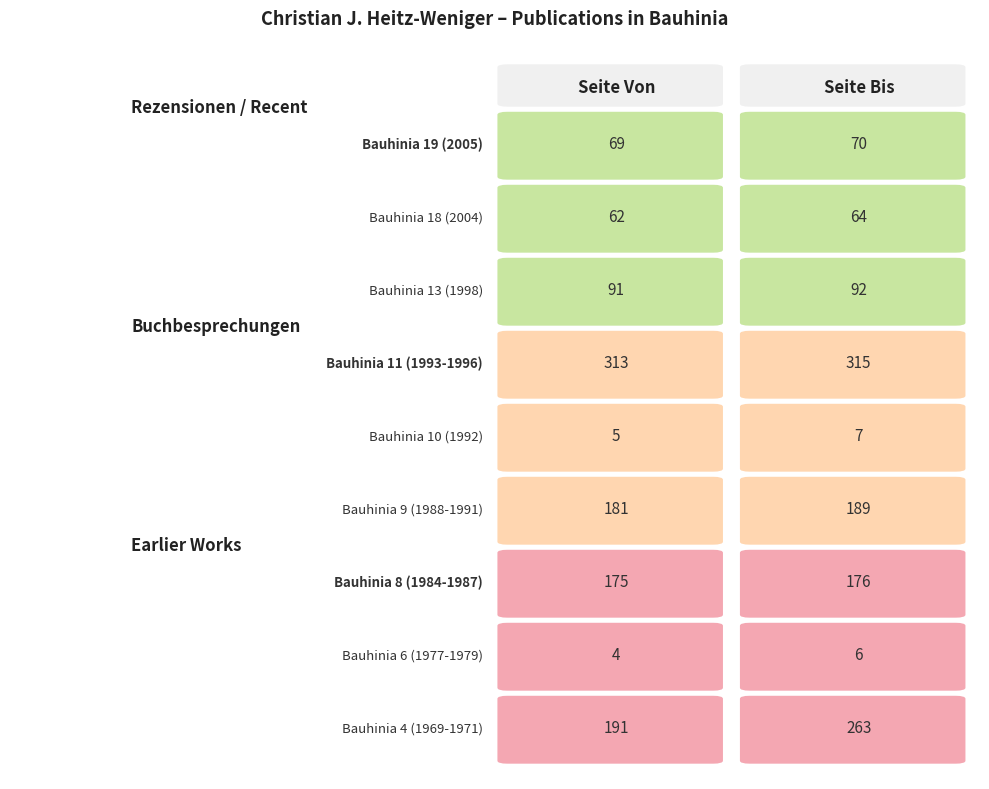

What is the smallest value displayed?

4